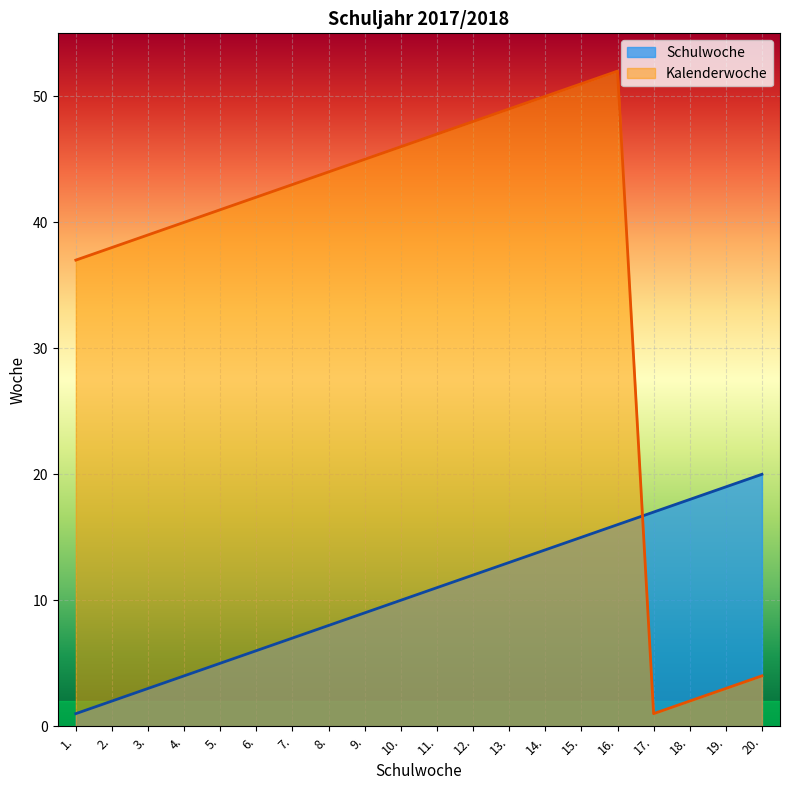

At which label does Kalenderwoche first exceed 43?

8.